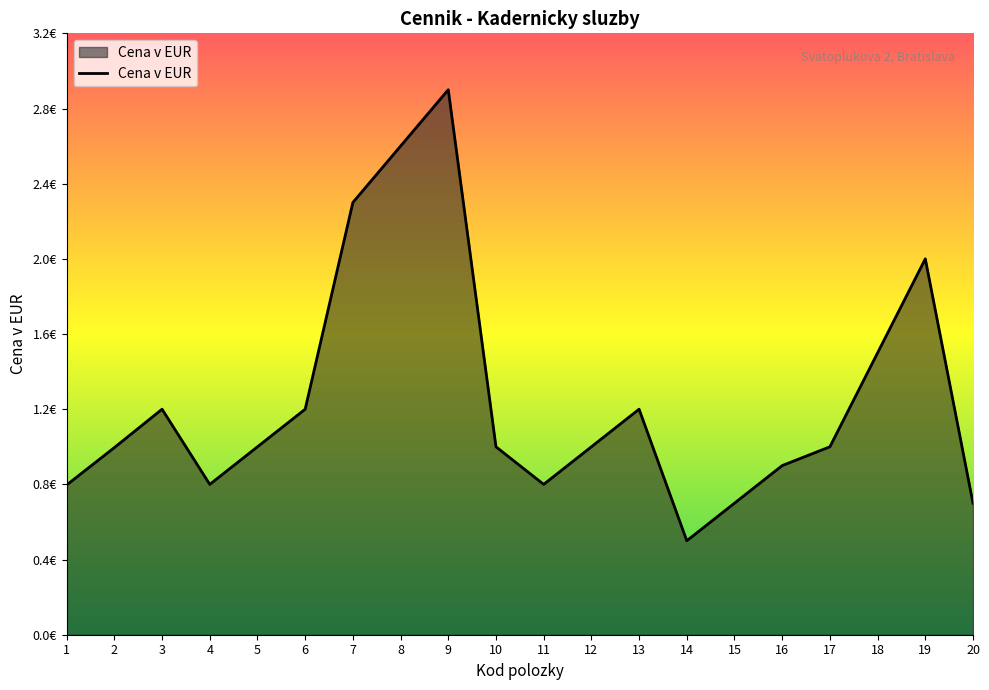

Does the chart display data point markers on the line(s)?

No